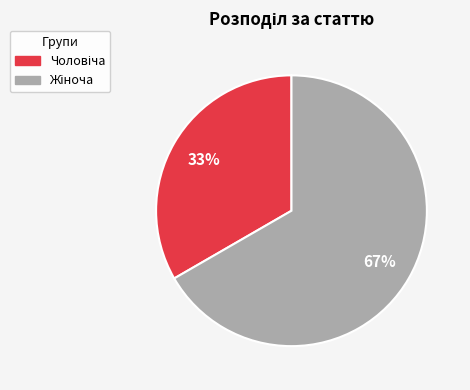

Does any single category account for the majority?

Yes